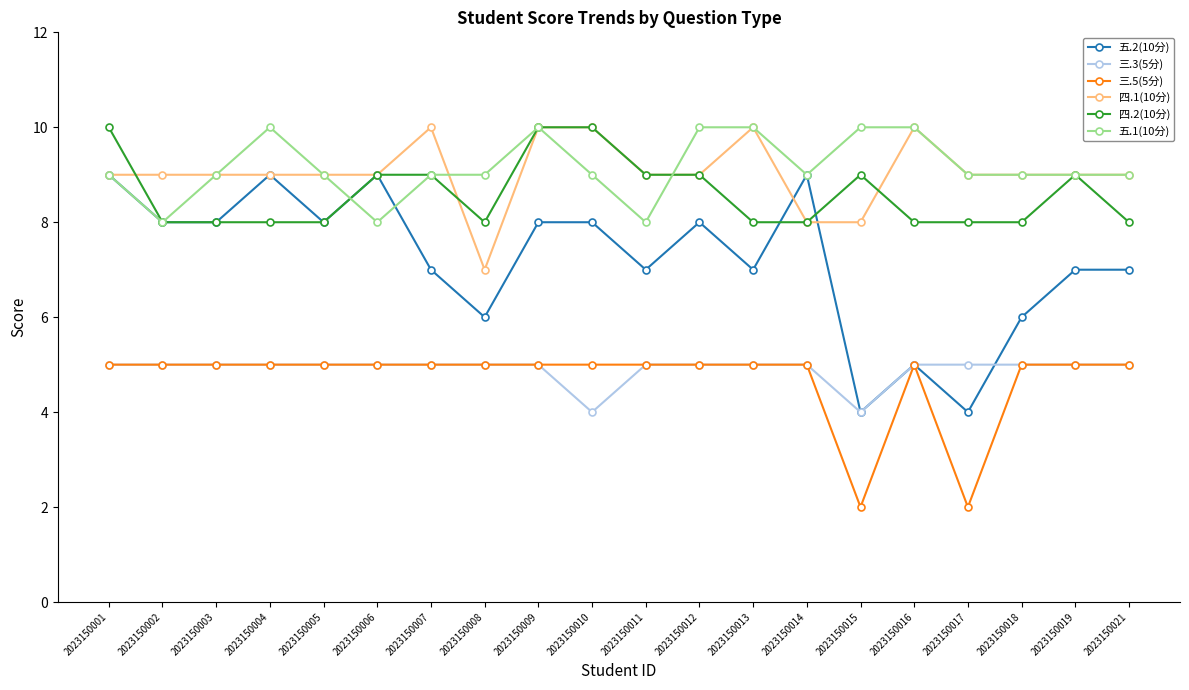

Count the number of data series in this chart.

6